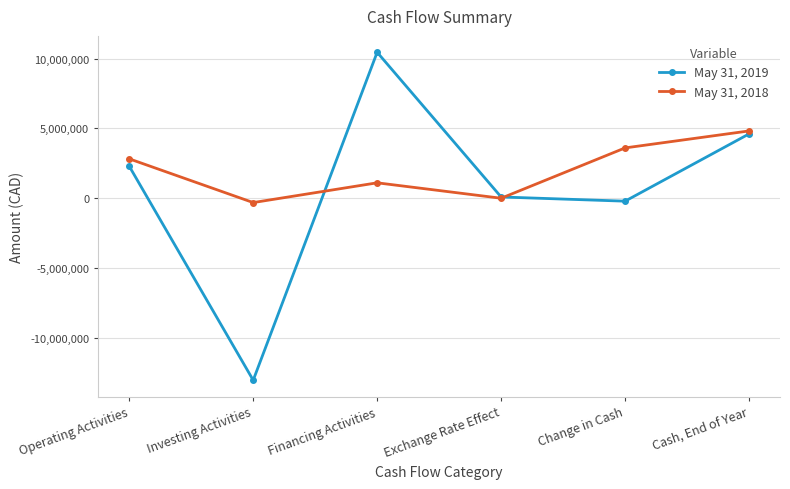

Reading left to right, transcribe all the data shown in this chart.

May 31, 2019: Operating Activities=2286671	Investing Activities=-13039080	Financing Activities=10451034	Exchange Rate Effect=87080	Change in Cash=-214295	Cash, End of Year=4603062
May 31, 2018: Operating Activities=2819031	Investing Activities=-314515	Financing Activities=1100735	Exchange Rate Effect=-4544	Change in Cash=3600707	Cash, End of Year=4817357